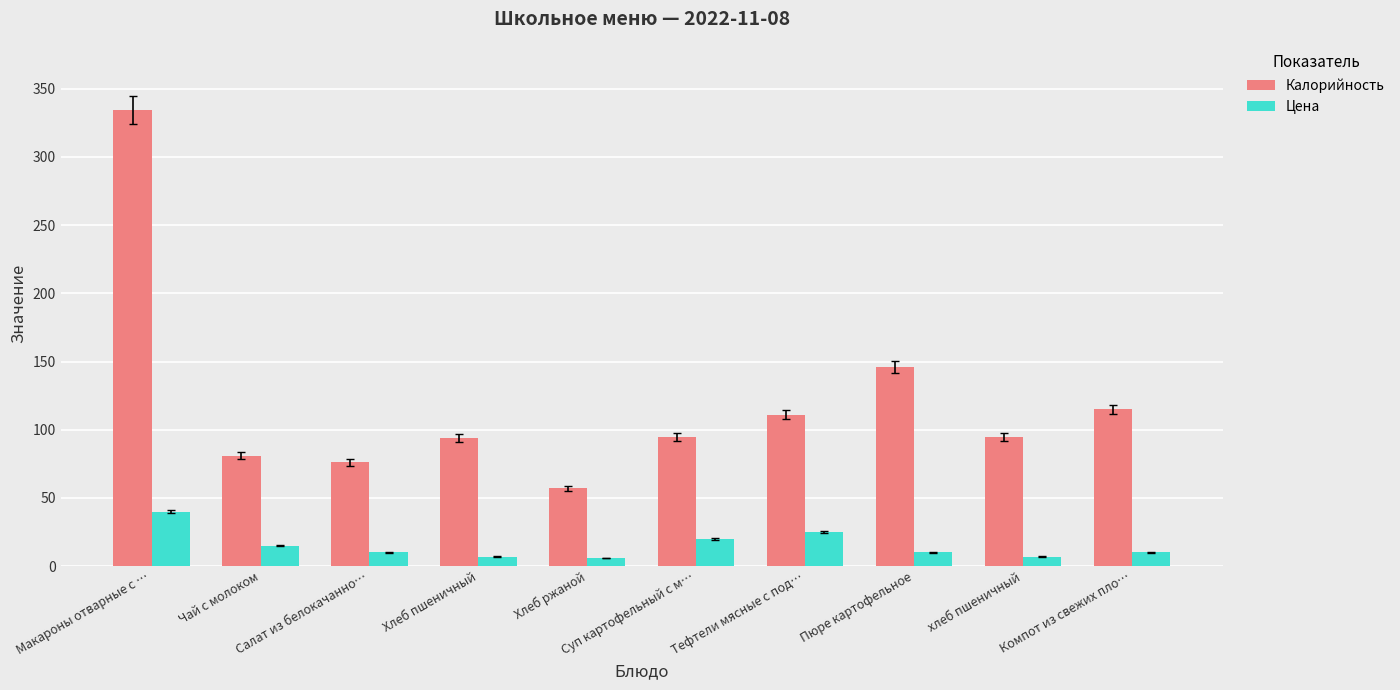

What is the sum of all Цена values?

150.0